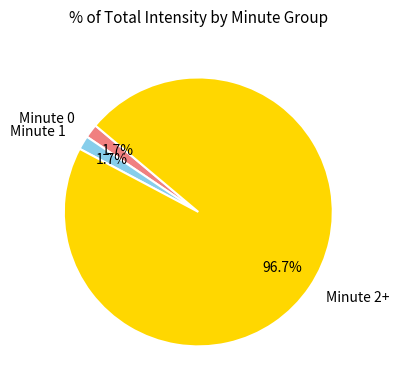

Approximately how many times larger is the value at Minute 0 compared to Minute 1?

1.0